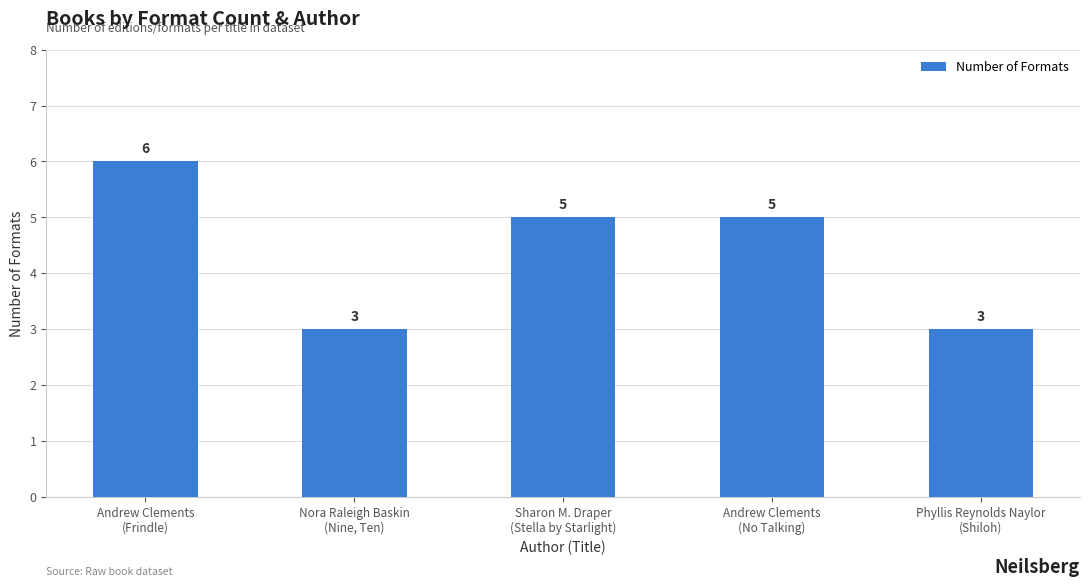

The value at Andrew Clements
(No Talking) is 5. True or false?

True